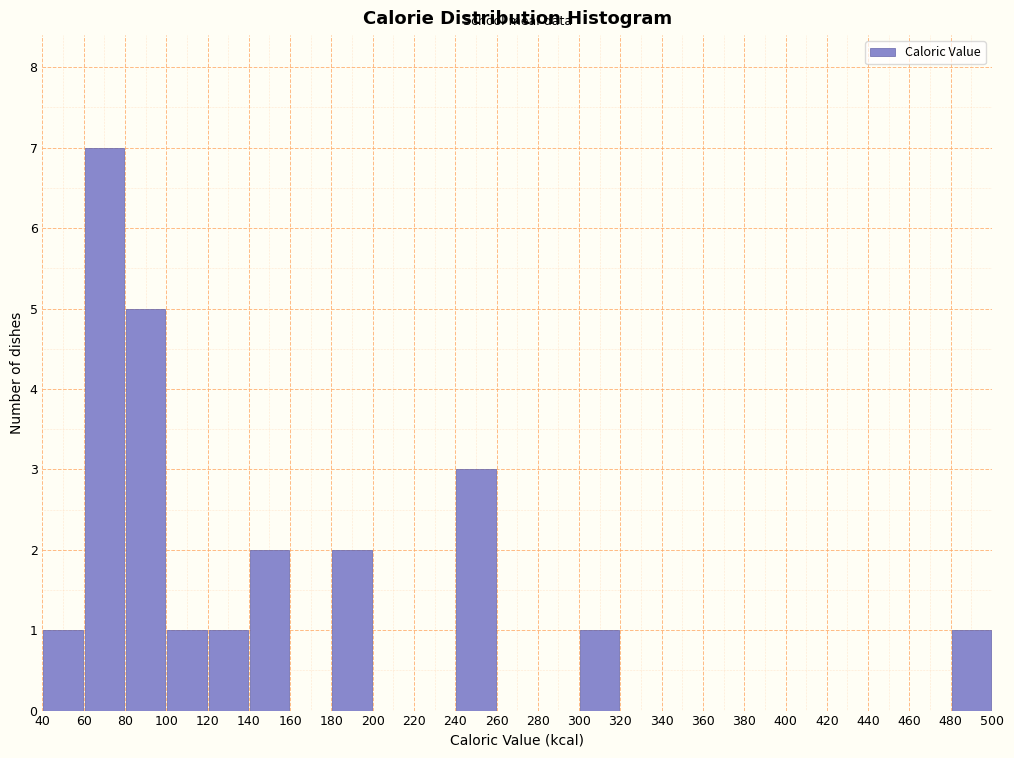

How tall is the bar that spans 300 to 320 on the x-axis? The values are not printed on the chart, so give them approximately, as read against the axis.

1